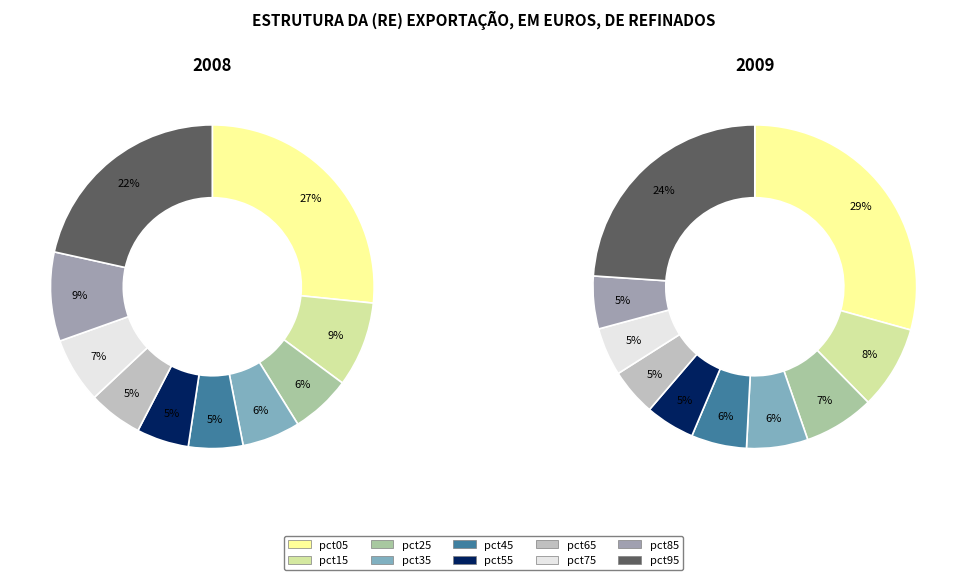

How many segments does this pie chart have?

10